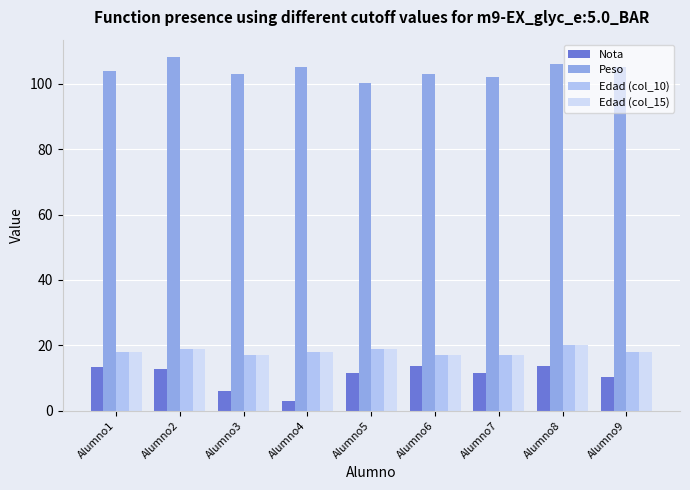

At which label does Edad (col_15) reach its peak?

Alumno8